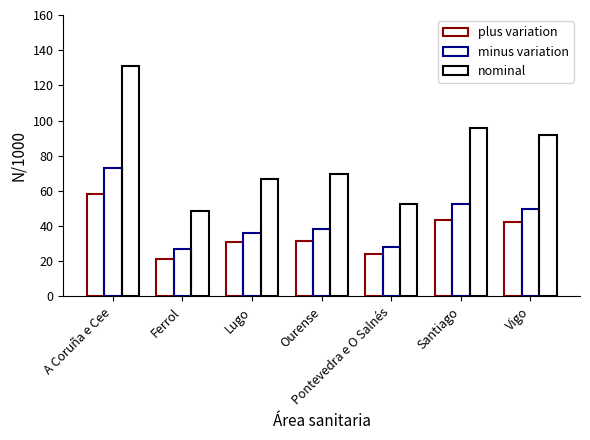

How many bars are there in total?

21